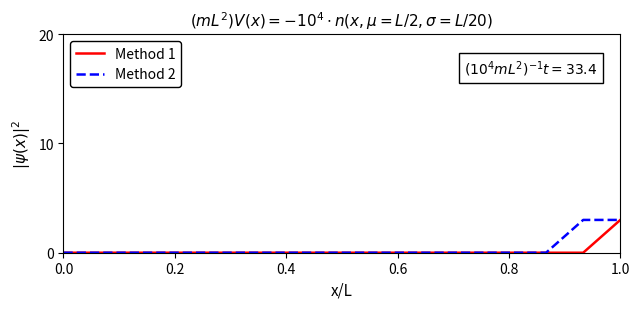

What is the greatest value displayed?

3